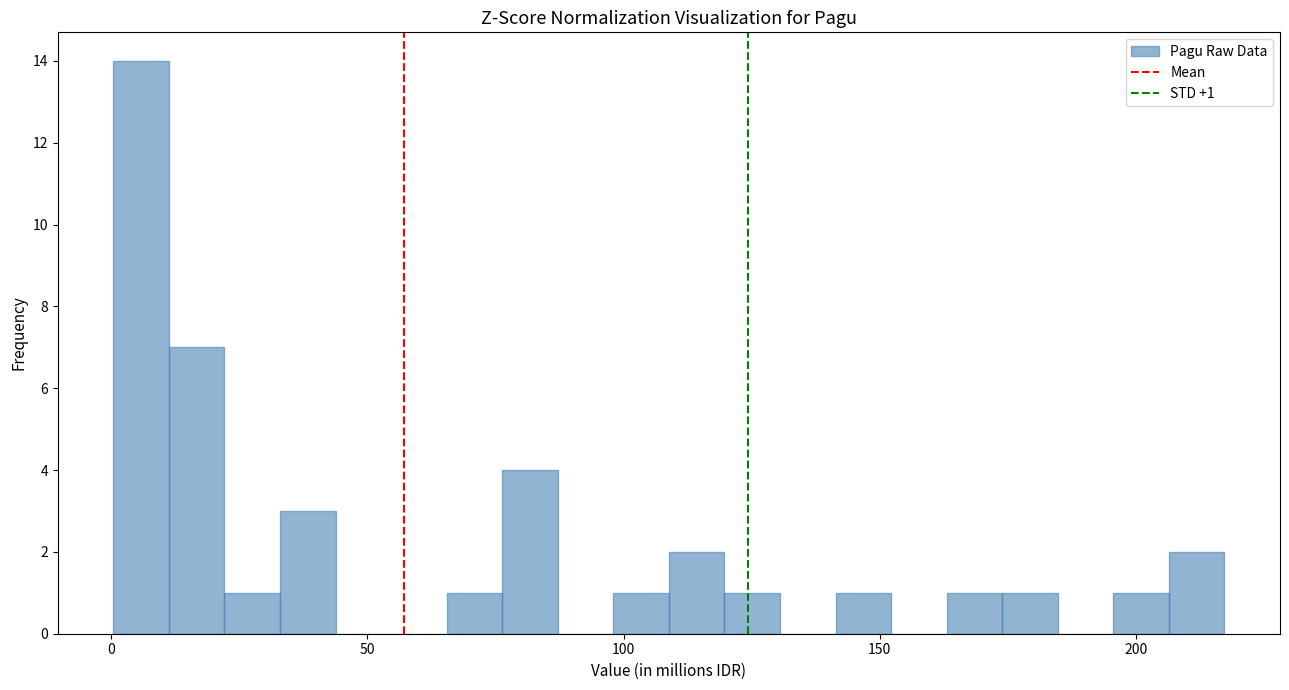

Around what value on the x-axis is the tallest bar? Give the approximate position of its centre, as read against the axis.

5